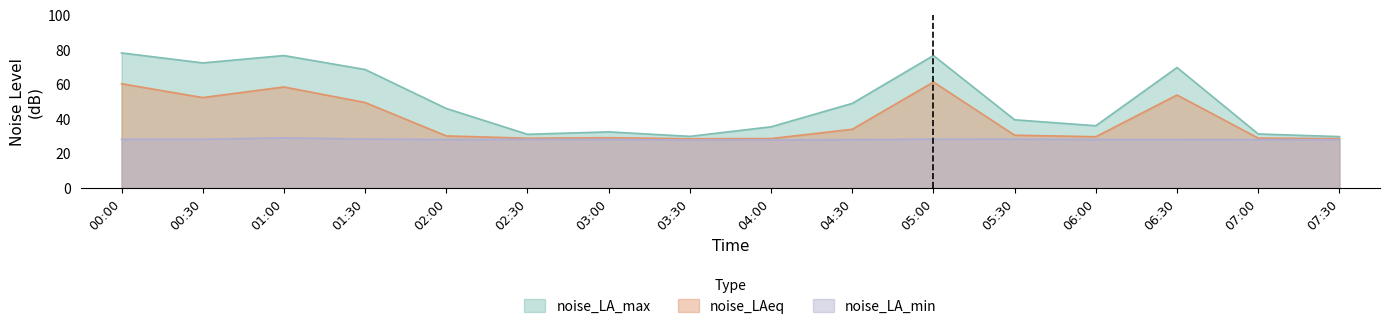

At which label does noise_LA_min first exceed 28?

00:00